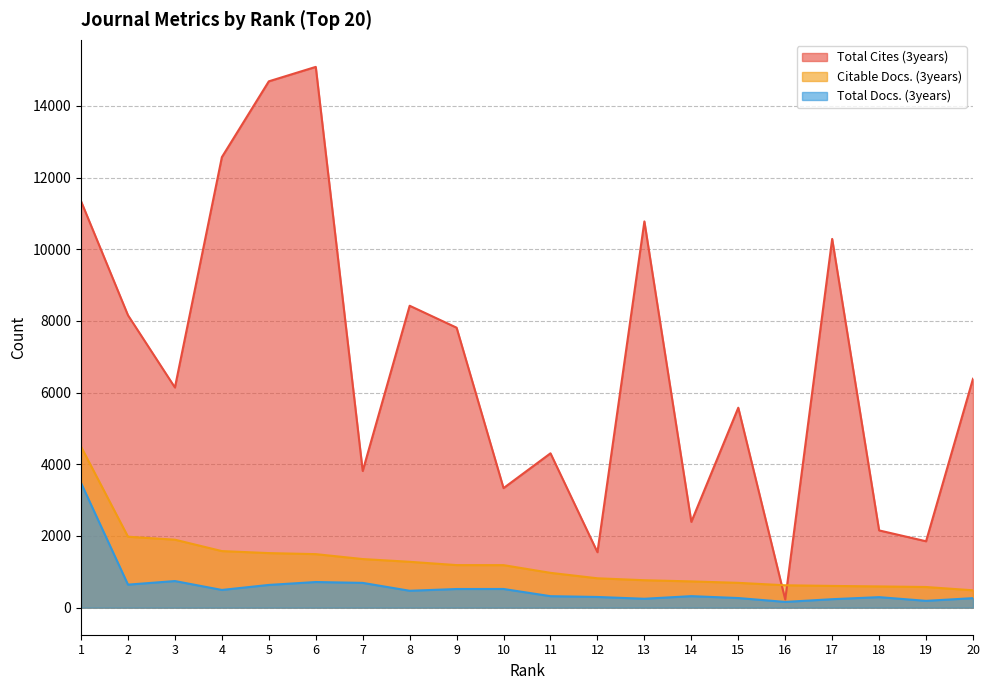

Is it true that Total Docs. (3years) equals 249 at 13?

True